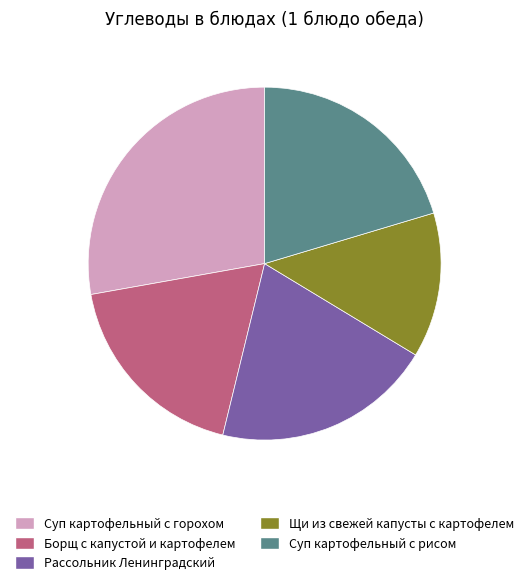

Which slice is the smallest?

Щи из свежей капусты с картофелем